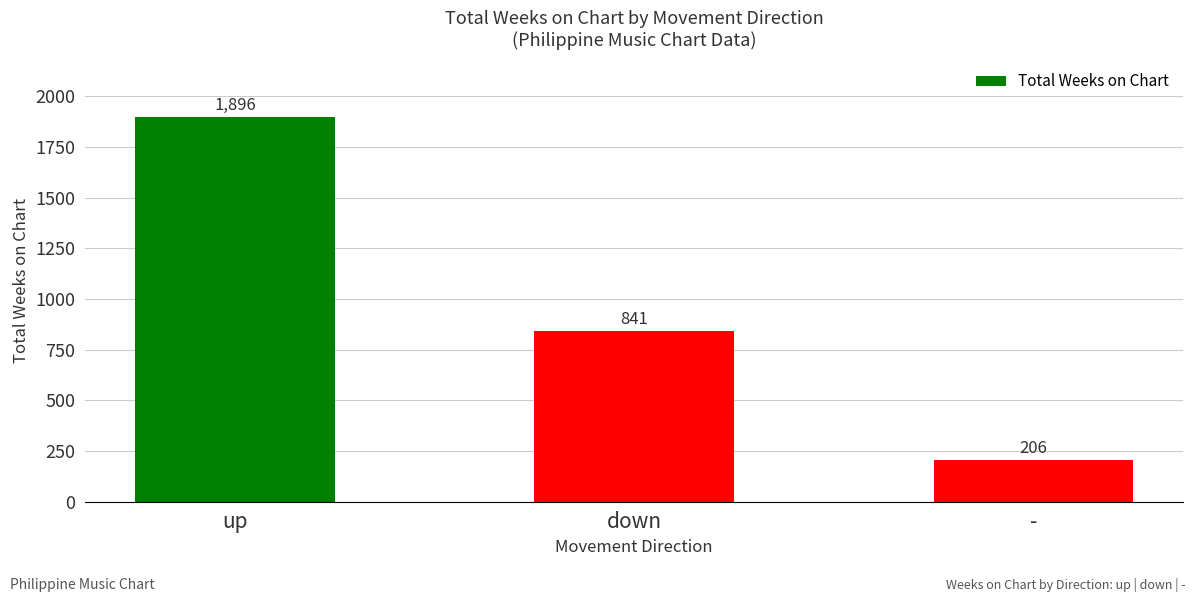

What is the difference between the maximum and second lowest values?

1055